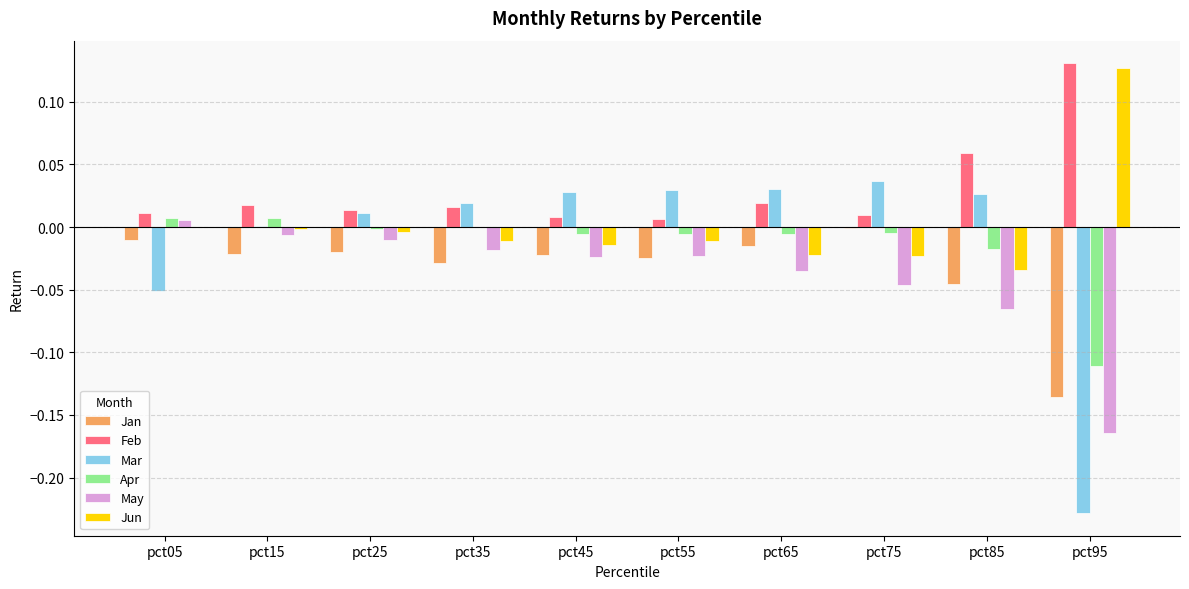

What is the sum of all May values?

-0.4